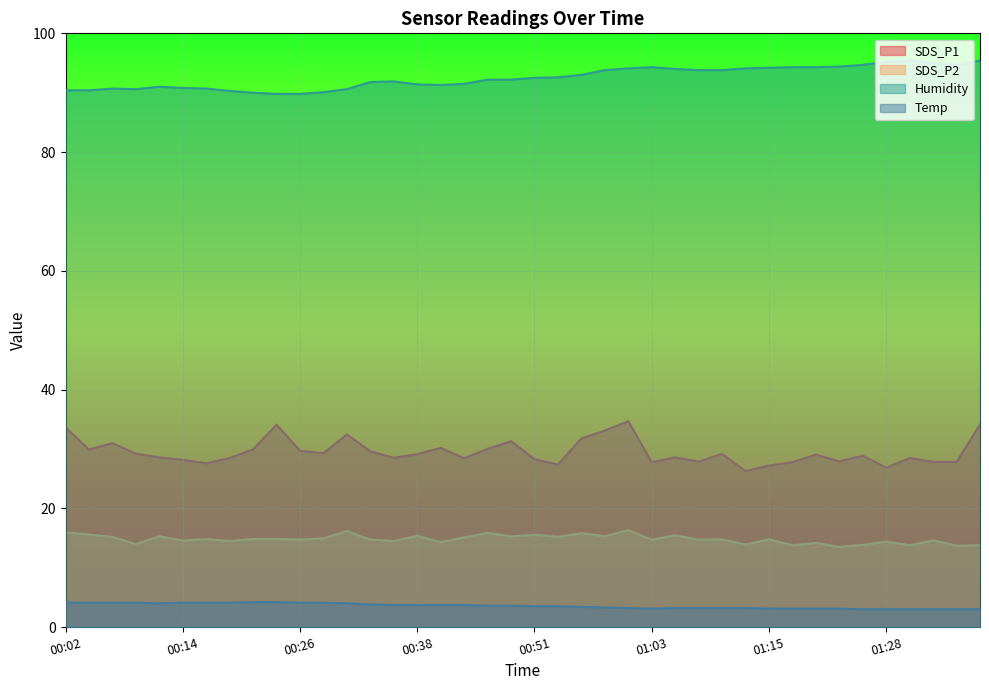

The value of Temp at 00:29 is 2.7. True or false?

False